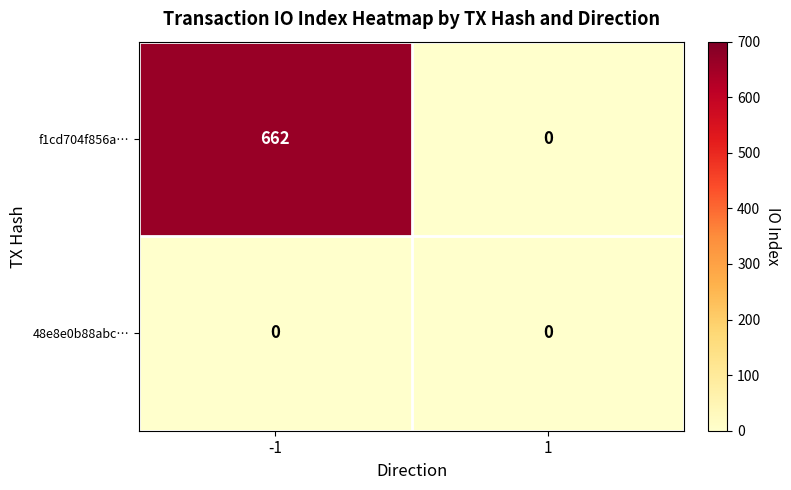

Which series has the widest spread of values?

f1cd704f856a…